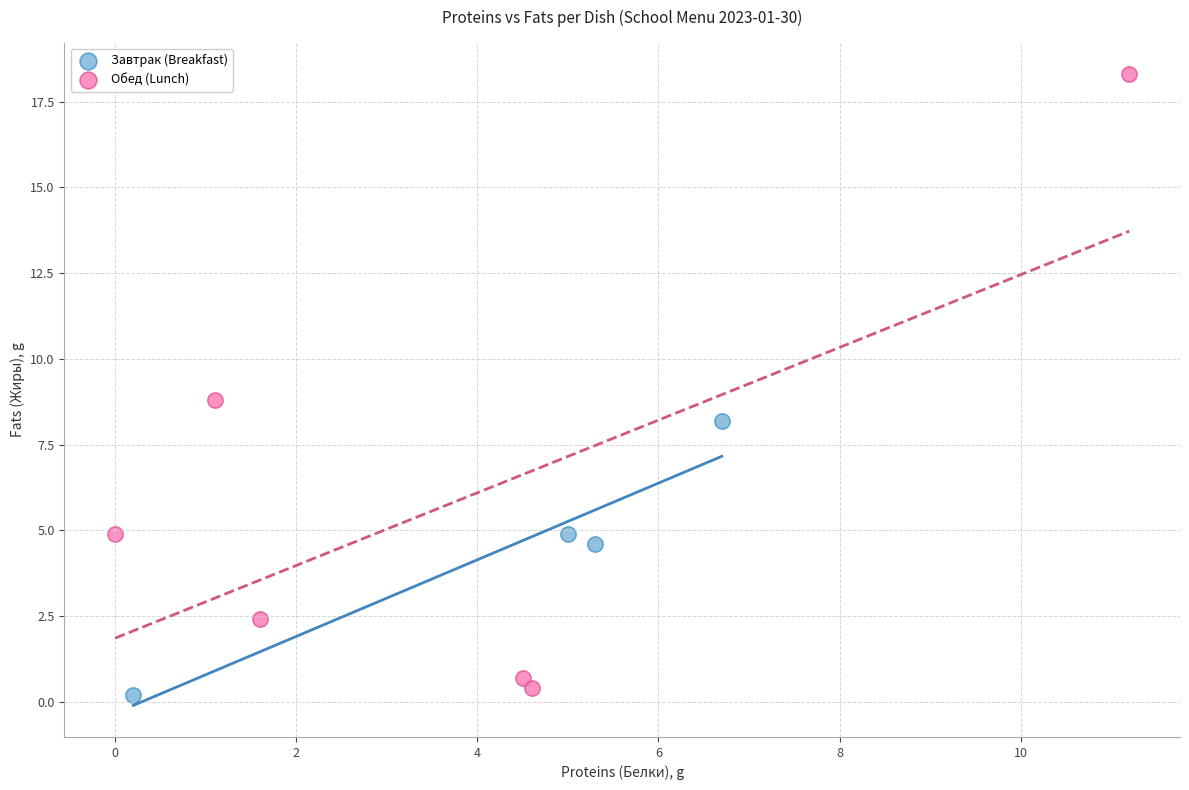

Which series reaches the maximum Y coordinate?

Обед (Lunch)